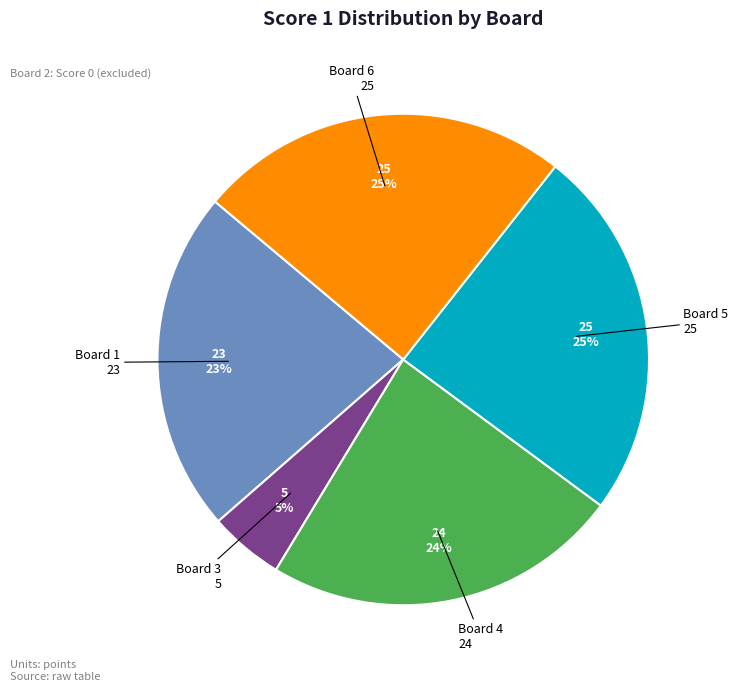

What is the change in value from Board 4 to Board 5?

+1